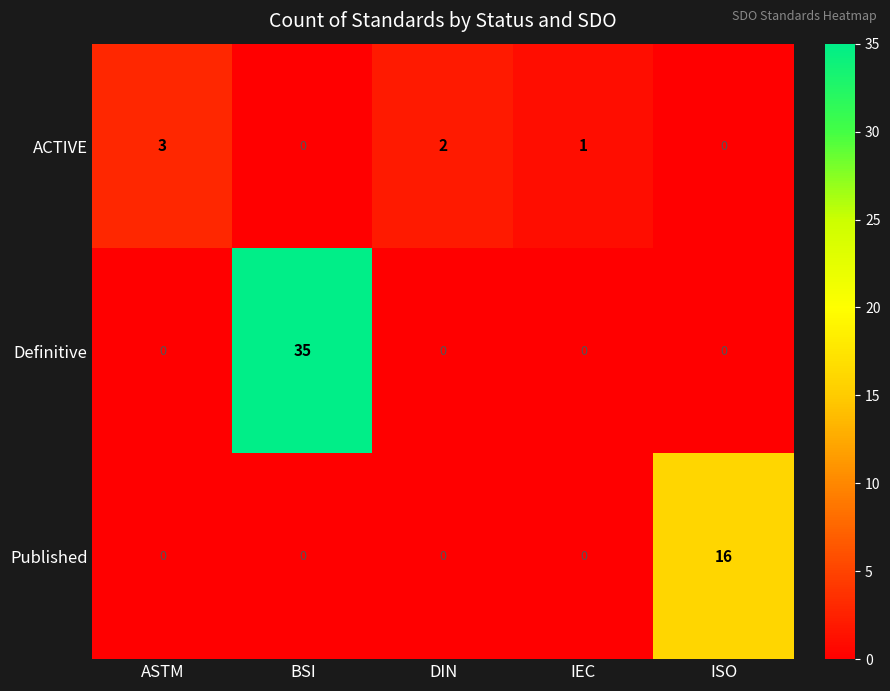

Which series has the widest spread of values?

Definitive